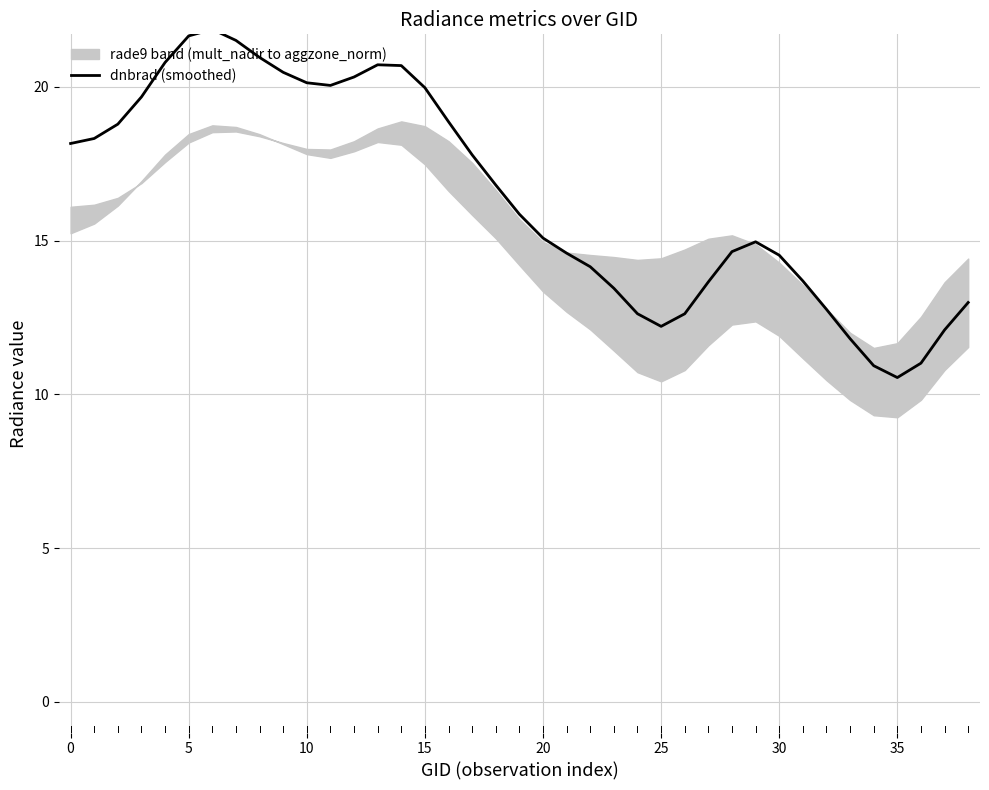

What is the lowest value of the dnbrad (smoothed) series?

10.5